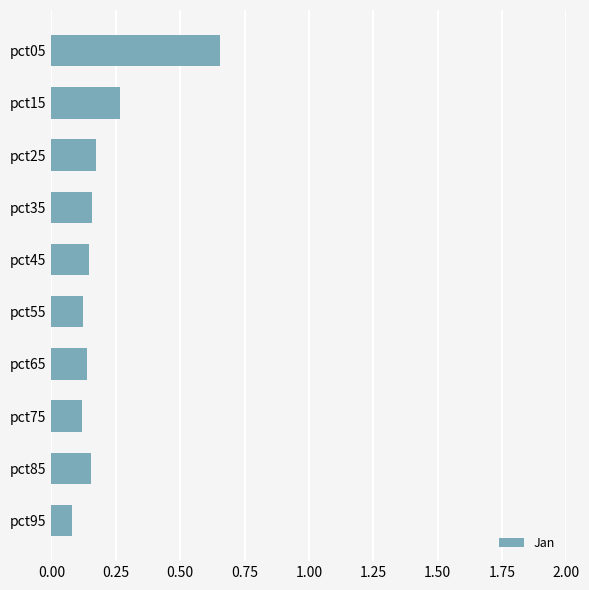

What is the difference between the maximum and minimum values?

0.6